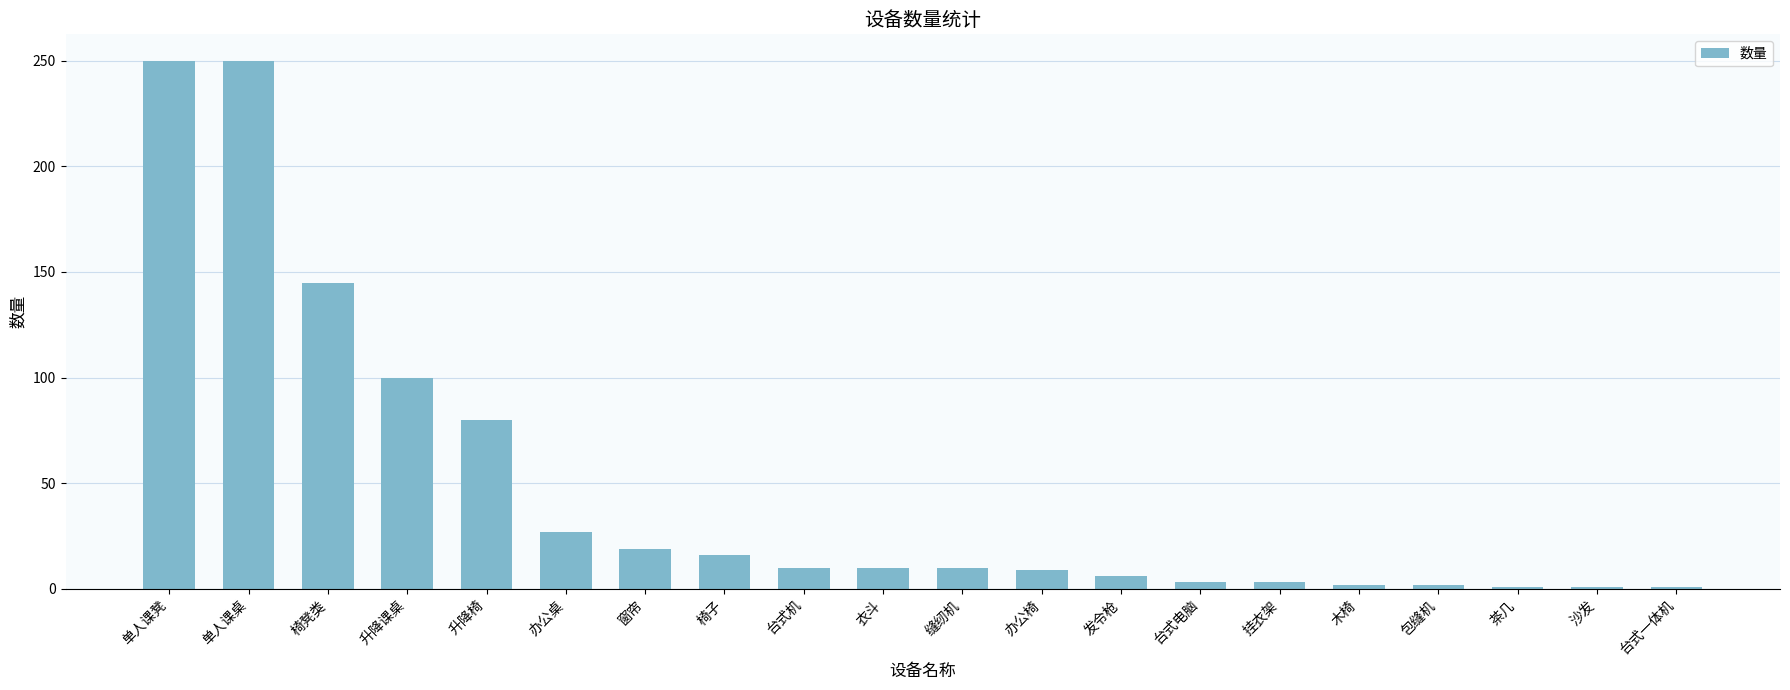

Between 椅子 and 衣斗, which is larger?

椅子